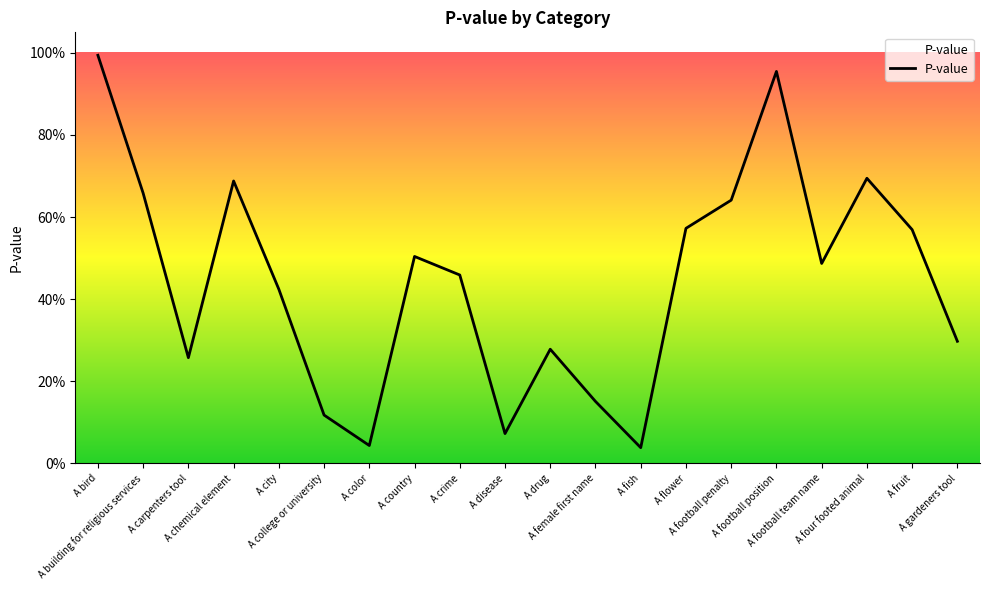

True or false: there are more than 2 points higher than both neighbors.

True